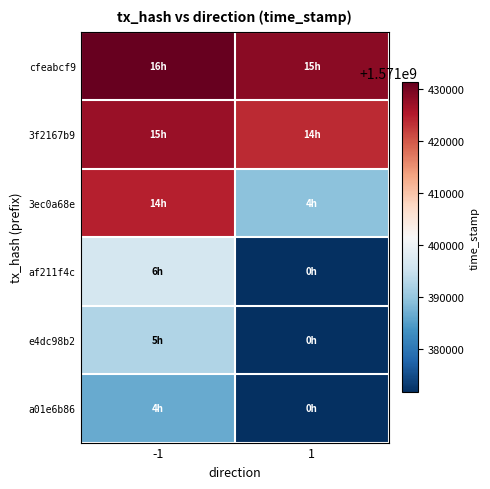

Which has a higher value, 1 or -1?

-1